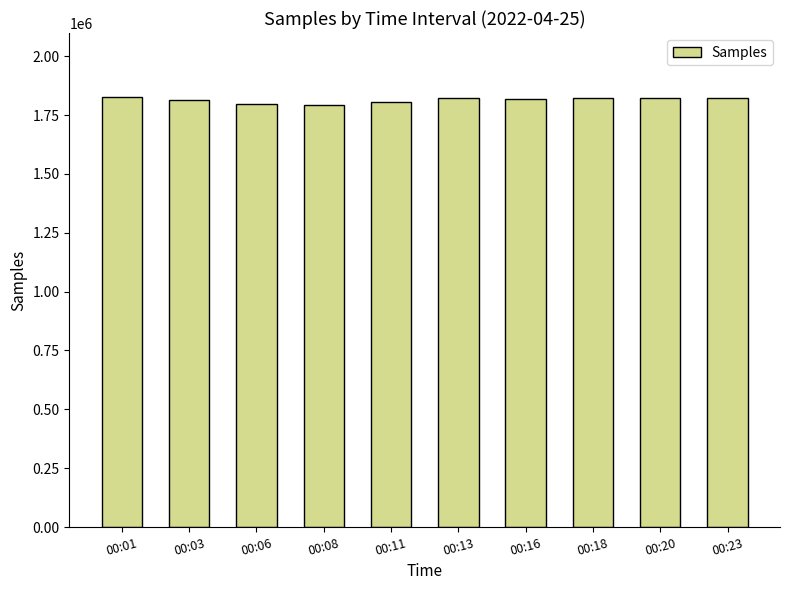

What value does the data have at 00:03, to the nearest 50?

1814850